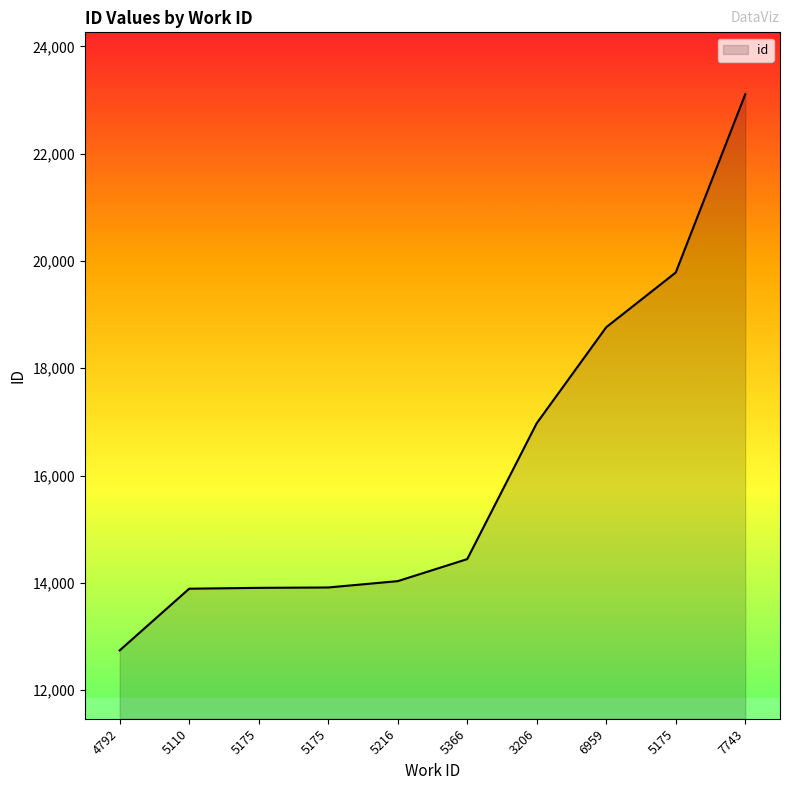

Read the value at 5366.

14442